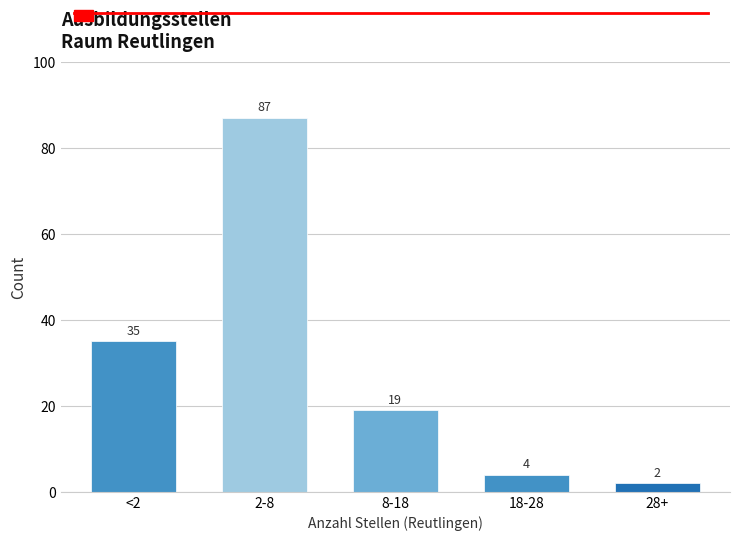

Reading right to left, list all the values displayed in this chart.

2	4	19	87	35